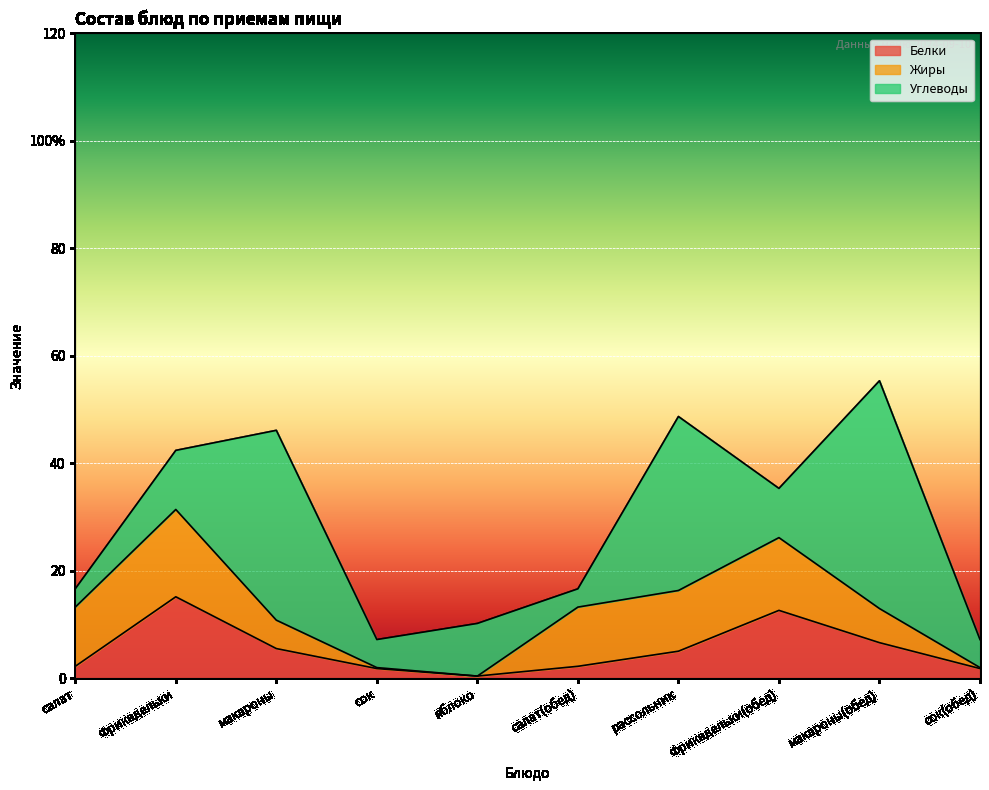

What position from the right is сок(обед)?

1